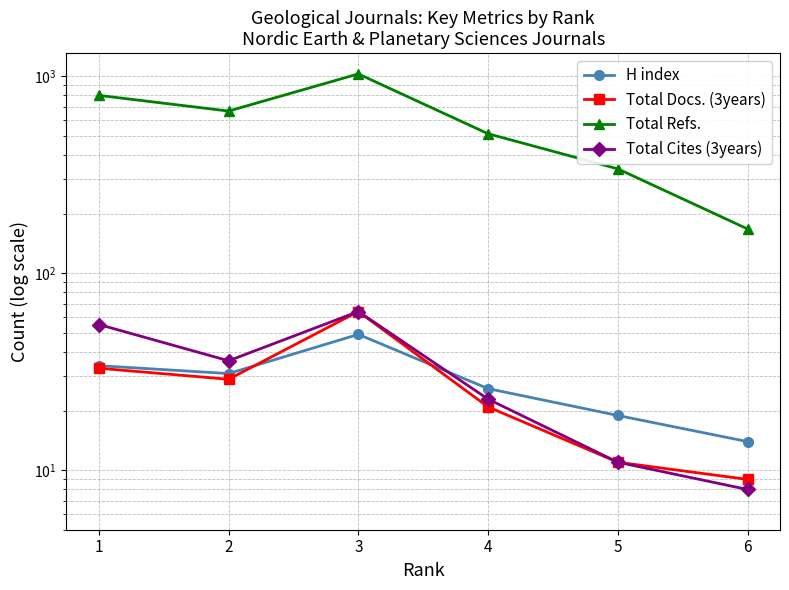

What is the value of the Total Cites (3years) point at the 3rd from the left?

64